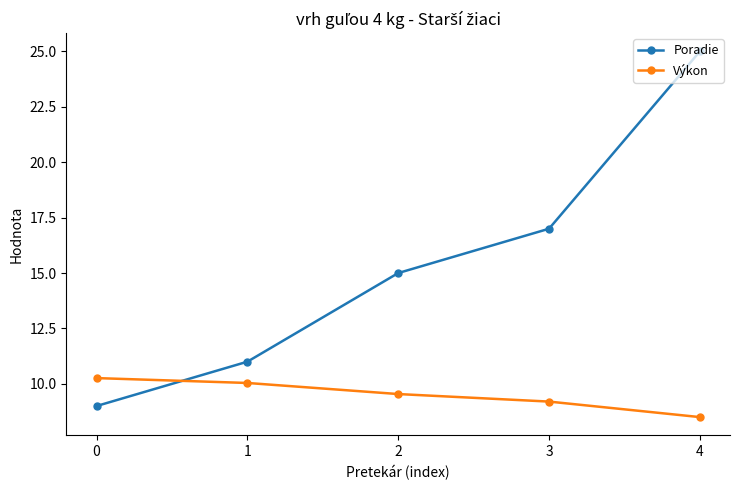

Is it true that Výkon equals 9.5 at 2?

True